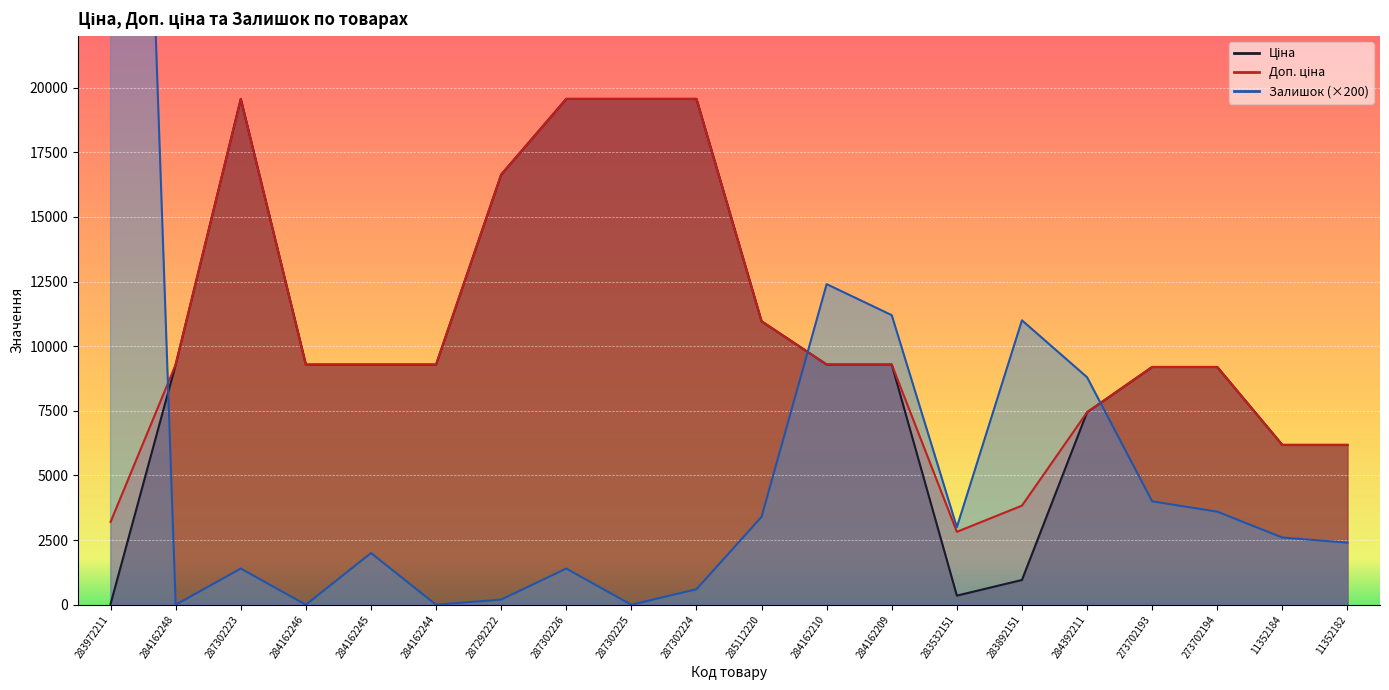

Is the value of Залишок at 284162248 greater than the value of Доп. ціна at 11352184?

No